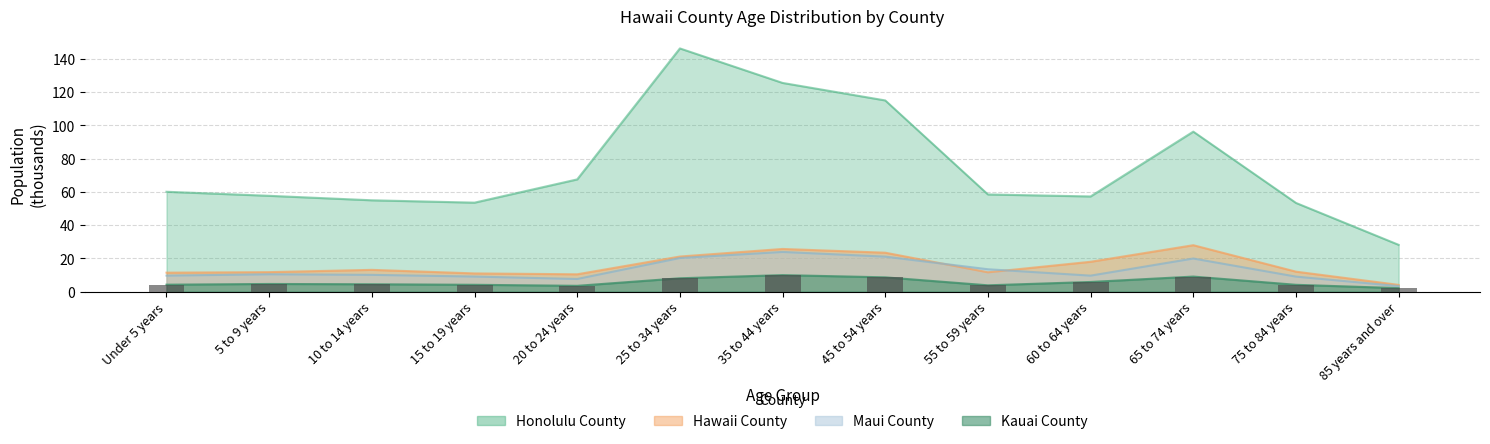

Are the bars horizontal?

No